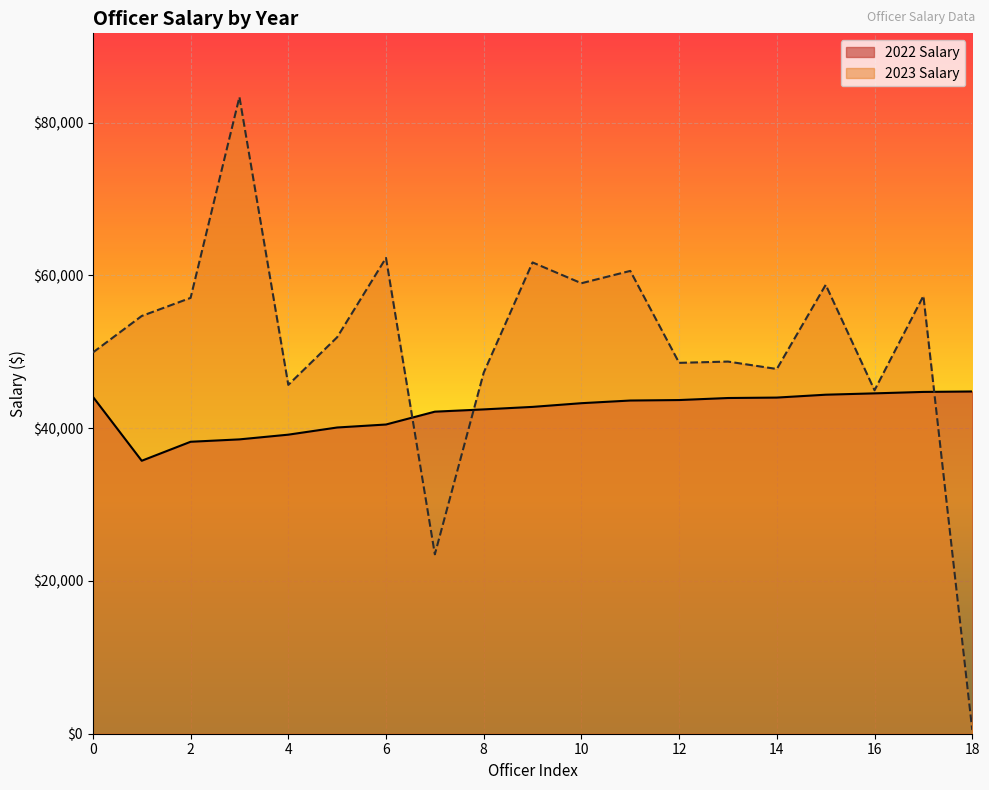

What is the greatest value displayed?

83366.8